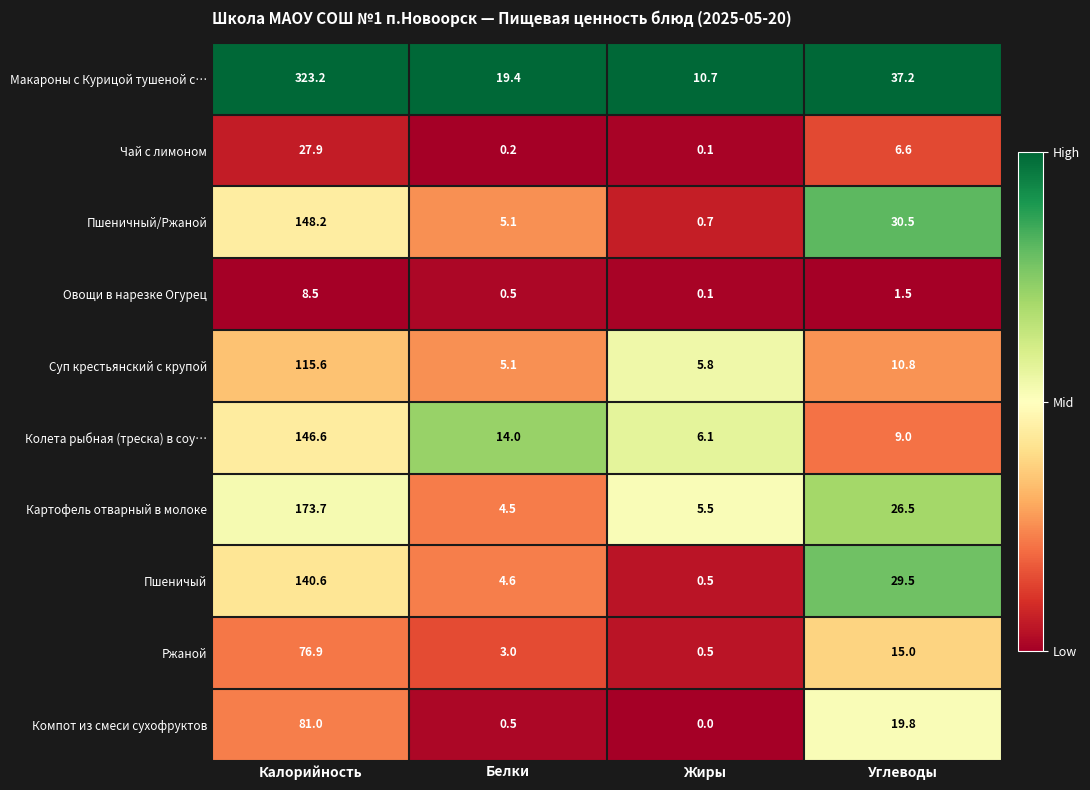

List the series in order of their peak value, lowest first.

Овощи в нарезке Огурец, Чай с лимоном, Ржаной, Компот из смеси сухофруктов, Суп крестьянский с крупой, Пшеничый, Колета рыбная (треска) в соу…, Пшеничный/Ржаной, Картофель отварный в молоке, Макароны с Курицой тушеной с…